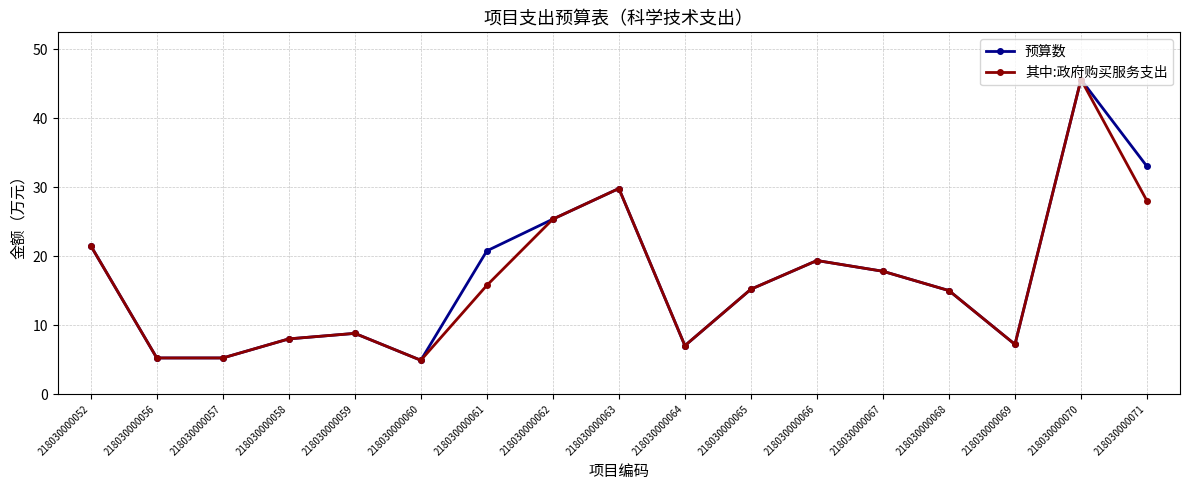

What is the value of the 其中:政府购买服务支出 point at the 3rd from the left?

5.2